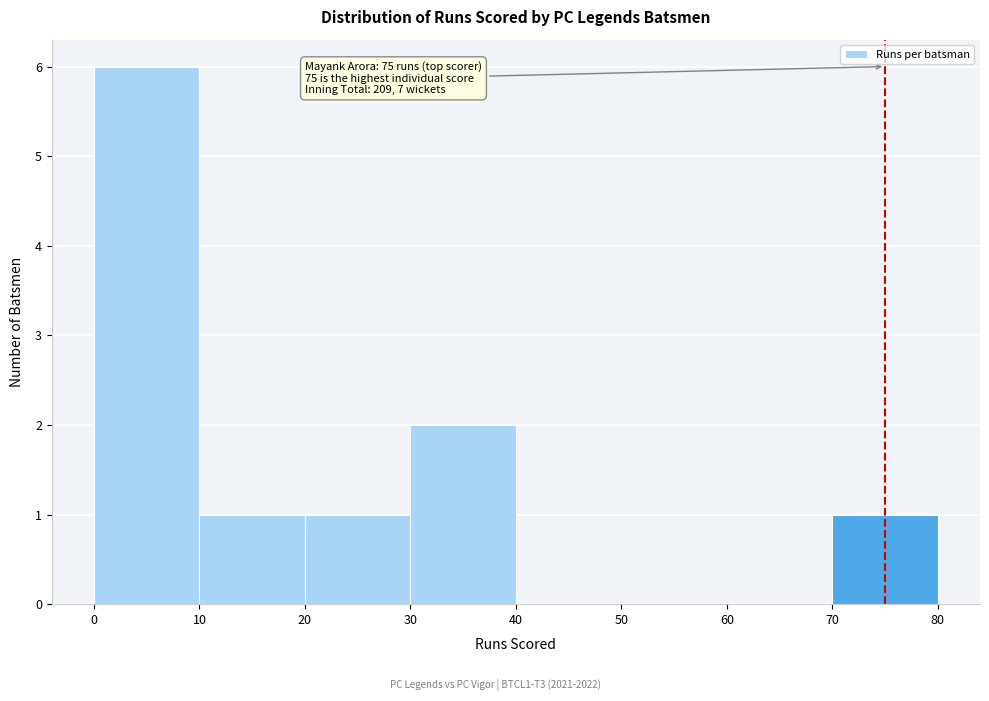

Over which range of the x-axis is the bar tallest?

0 to 10